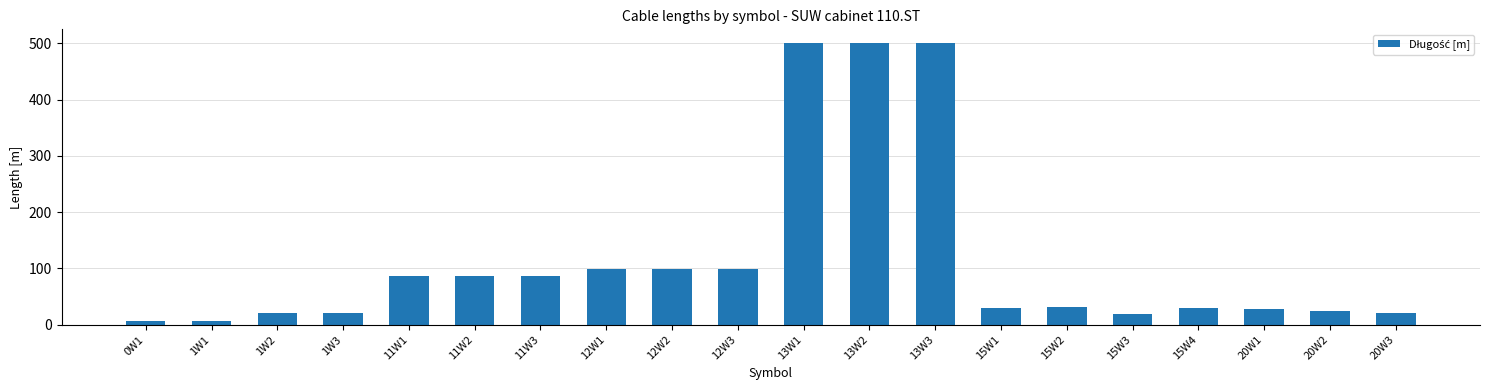

What is the smallest value displayed?

6